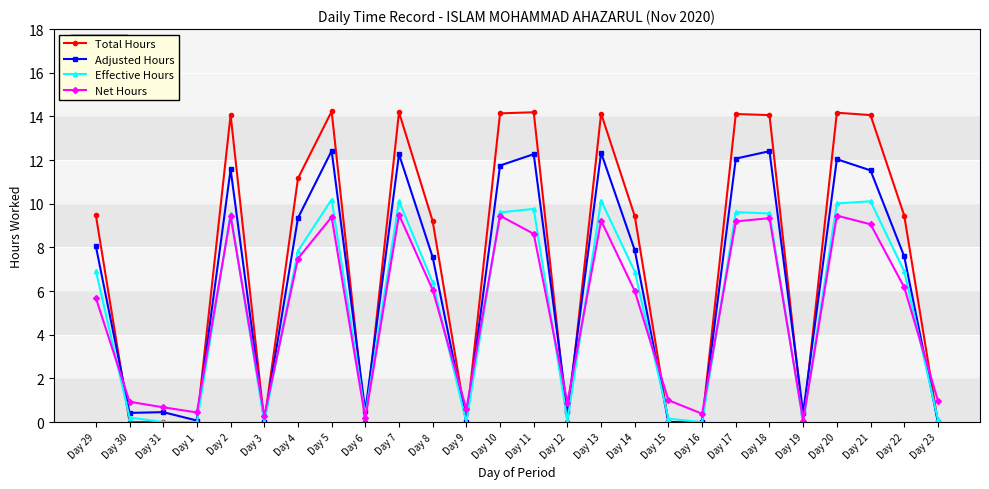

What position from the left is Day 19?

22